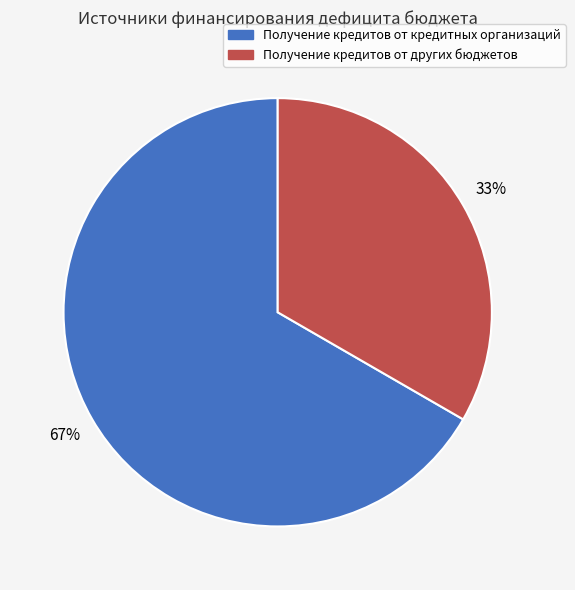

To the nearest percent, what is the combined percentage of Получение кредитов от других бюджетов and Получение кредитов от кредитных организаций?

100%